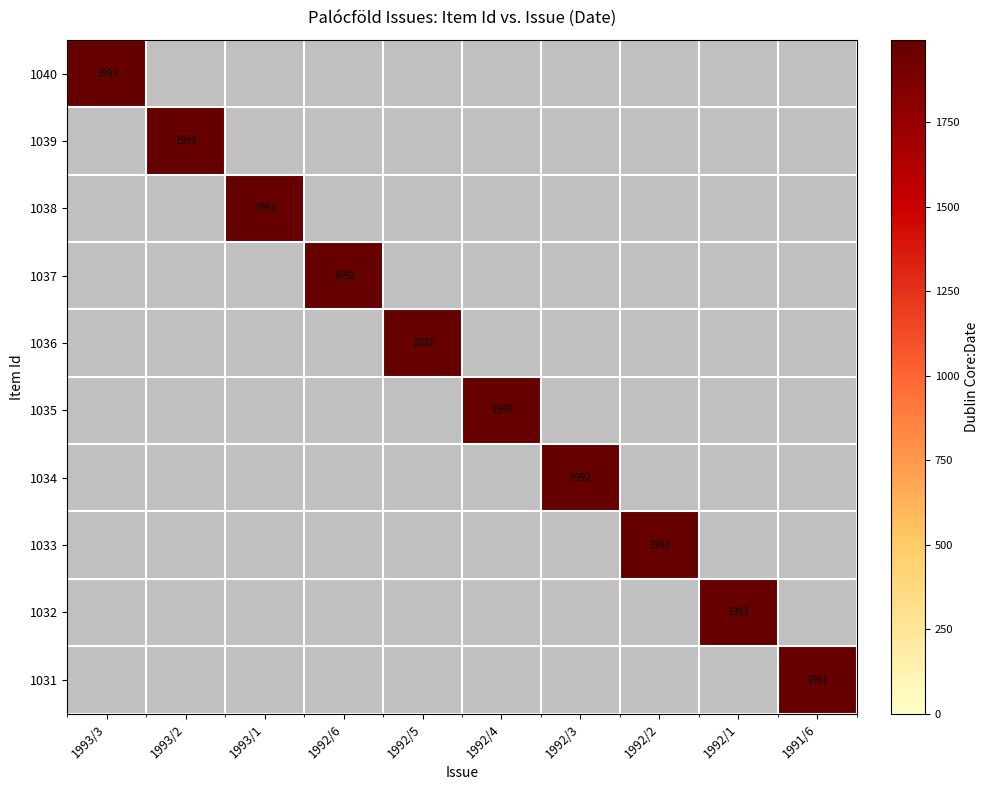

True or false: 1039 has a value of 1306 at 1993/2.

False